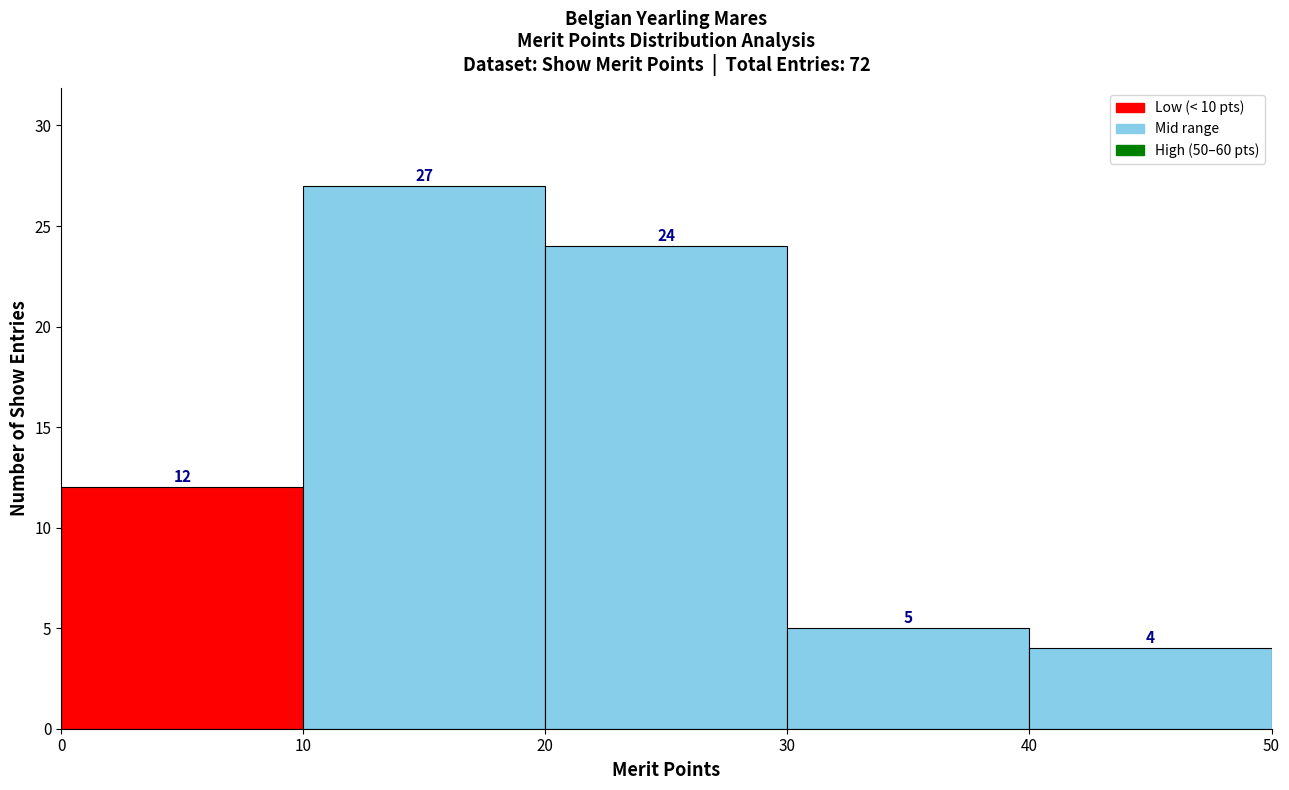

Reading left to right, list every bar in this chart as the range it spans on the x-axis followed by its height.

0 to 10: 12
10 to 20: 27
20 to 30: 24
30 to 40: 5
40 to 50: 4